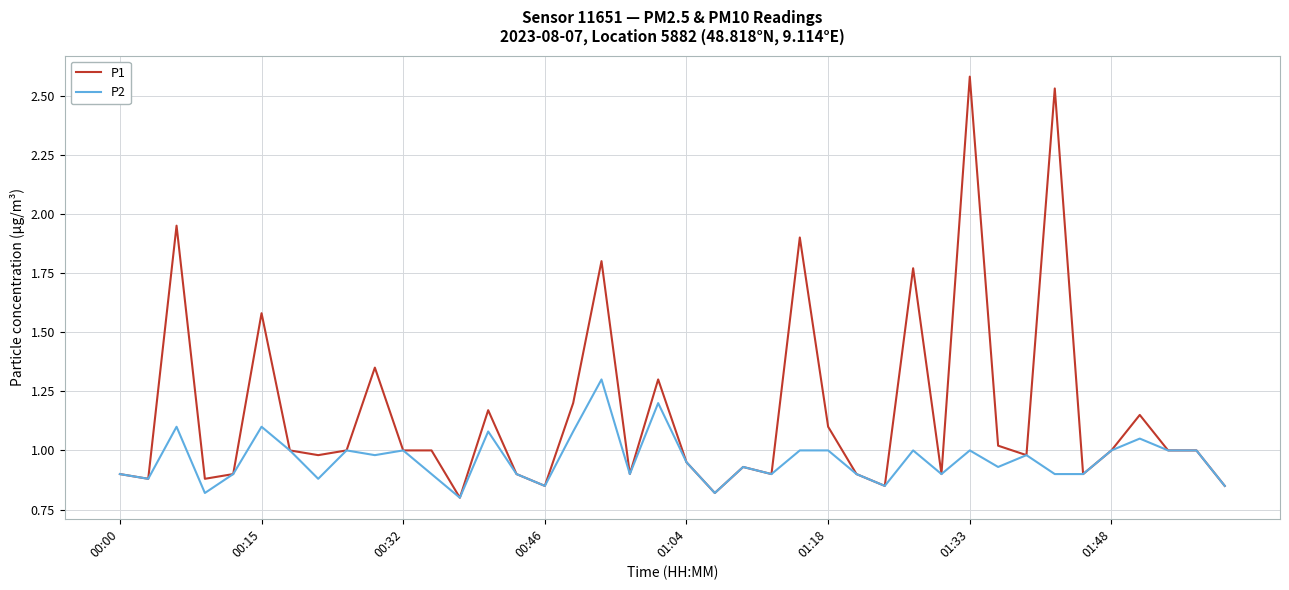

Rank the series by their average value, from lowest to highest.

P2, P1